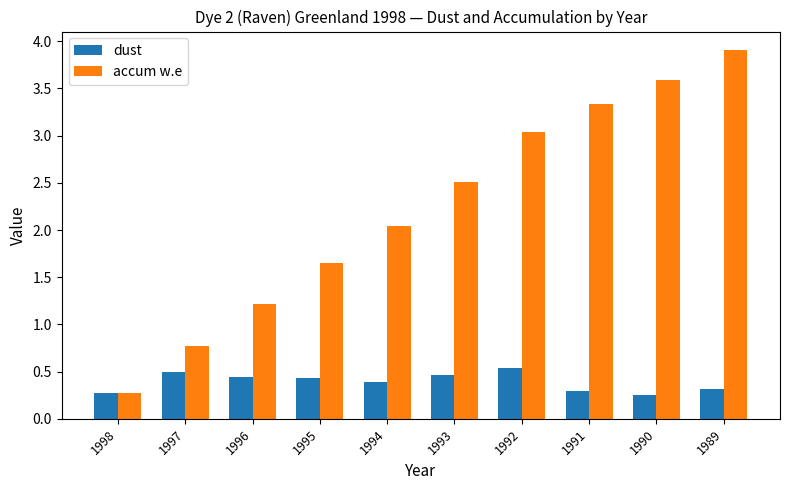

Rank the series by their maximum value, from lowest to highest.

dust, accum w.e